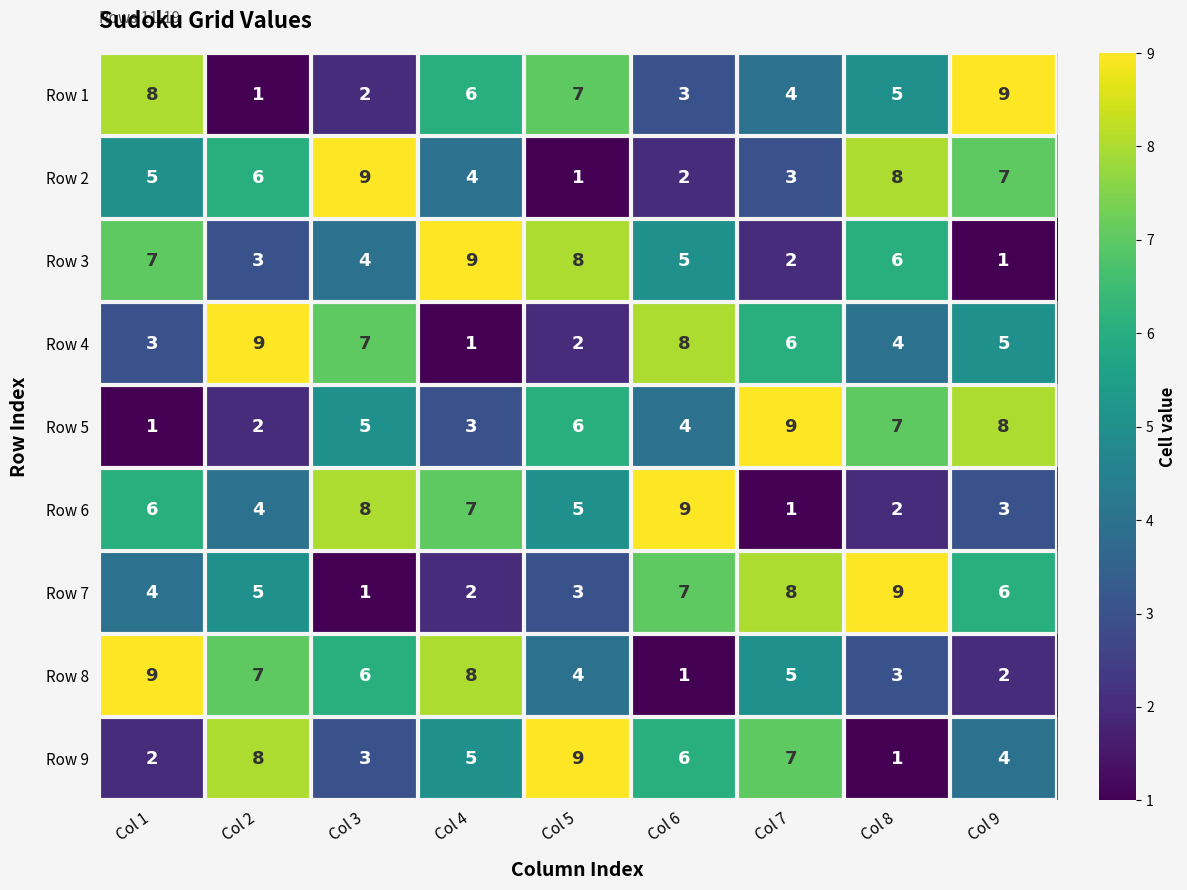

What is the difference between the highest and lowest values at Col 1?

8